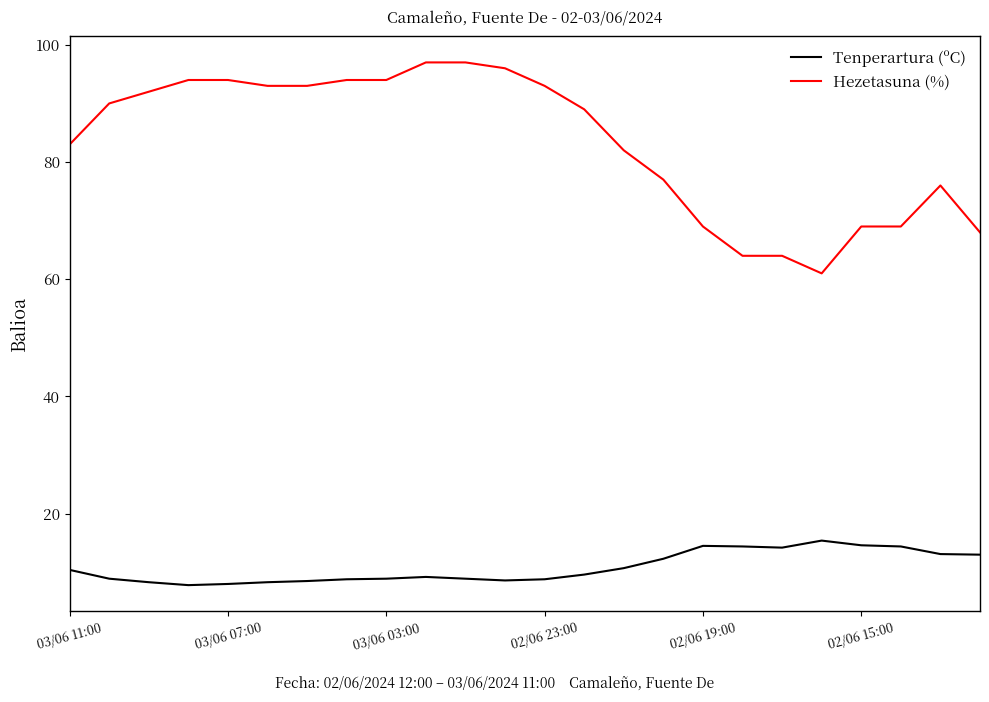

List the series in order of their peak value, lowest first.

Tenperartura (ºC), Hezetasuna (%)